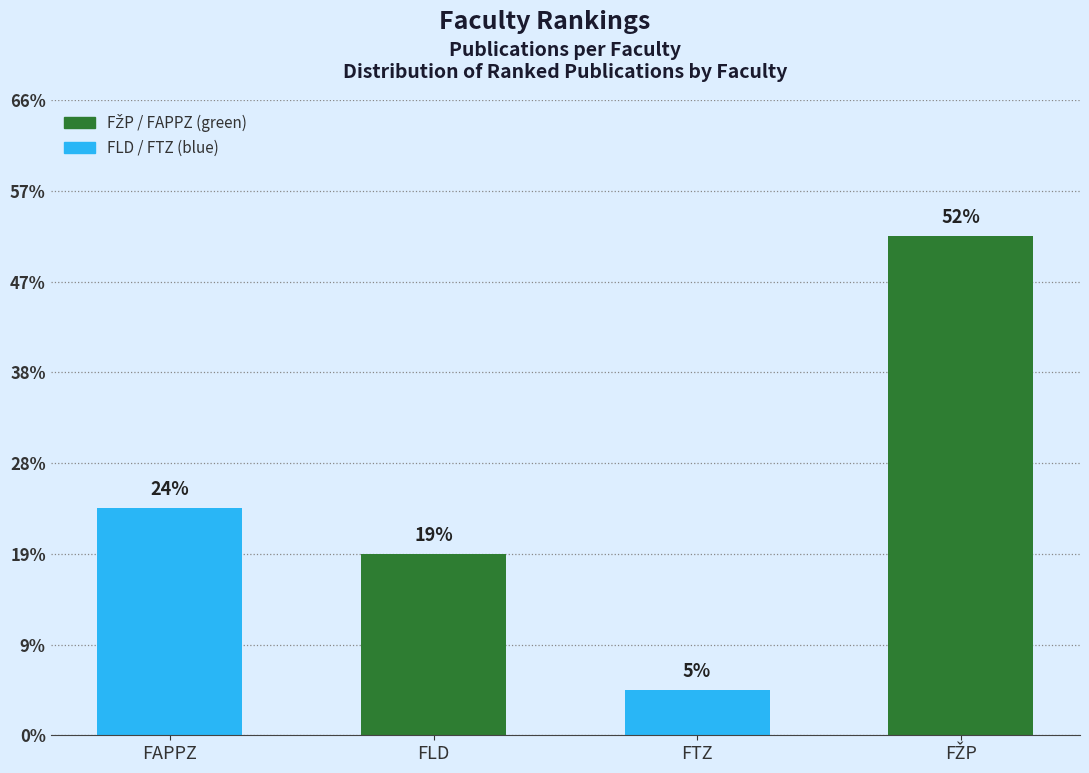

Does the chart contain any negative values?

No